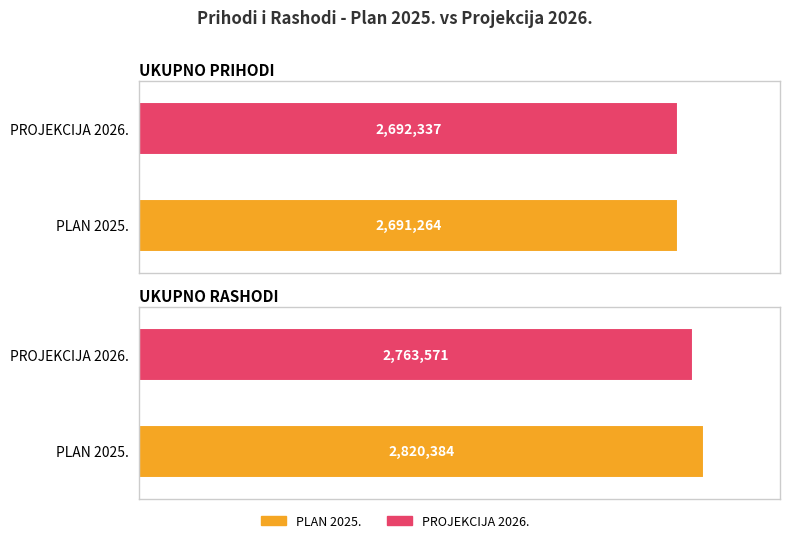

Which category has the highest value across all series?

UKUPNO RASHODI